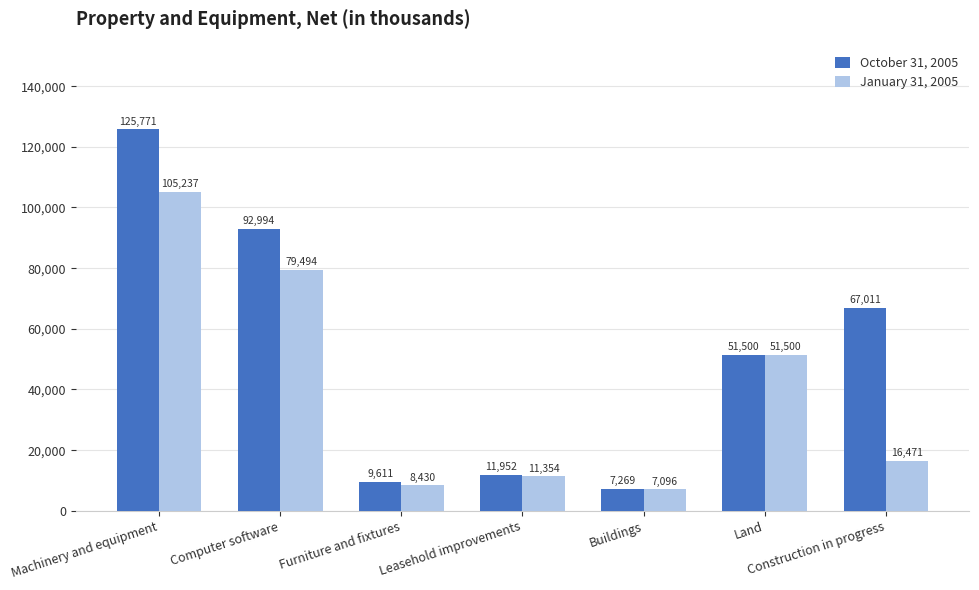

Reading left to right, what are all the values shown in this chart?

October 31, 2005: Machinery and equipment=125771	Computer software=92994	Furniture and fixtures=9611	Leasehold improvements=11952	Buildings=7269	Land=51500	Construction in progress=67011
January 31, 2005: Machinery and equipment=105237	Computer software=79494	Furniture and fixtures=8430	Leasehold improvements=11354	Buildings=7096	Land=51500	Construction in progress=16471